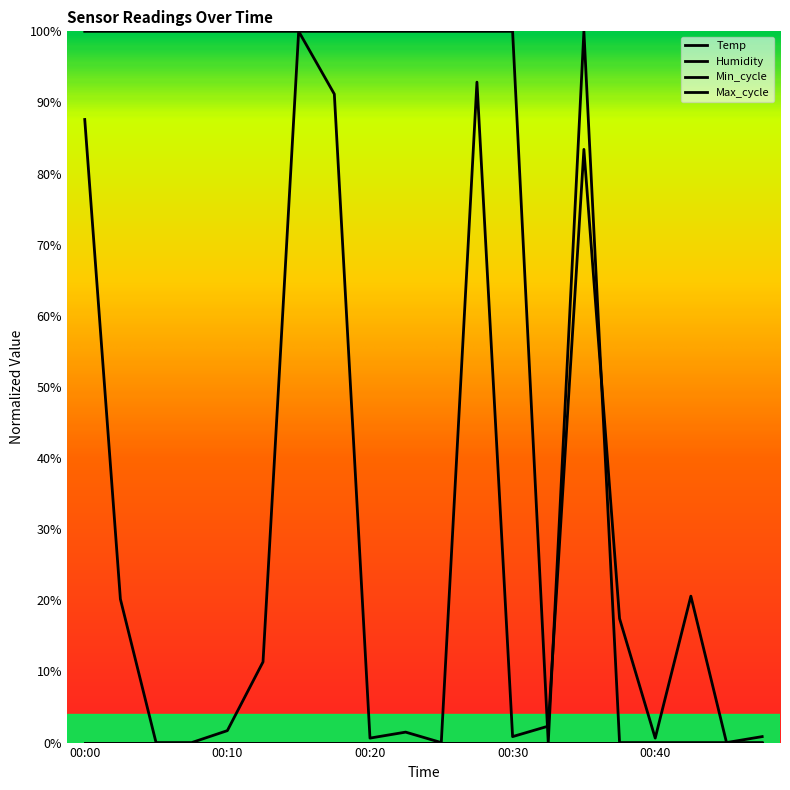

Which series has the largest total across all categories?

Humidity